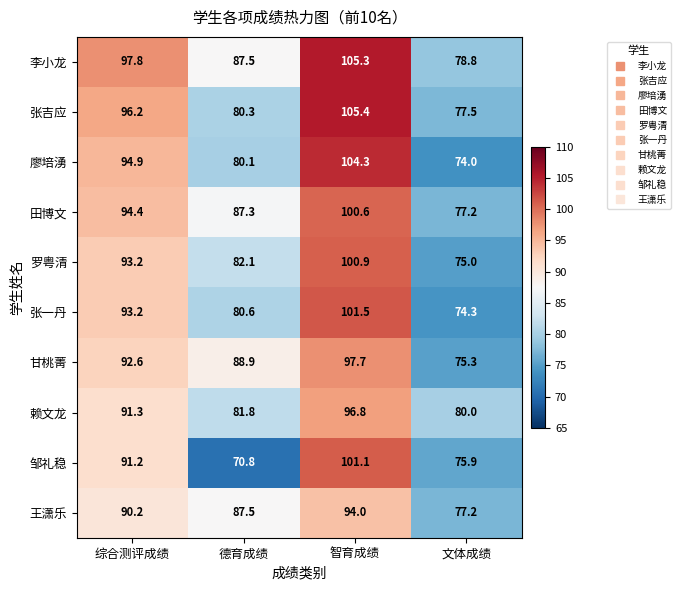

Which series changed the most between 综合测评成绩 and 德育成绩?

邹礼稳